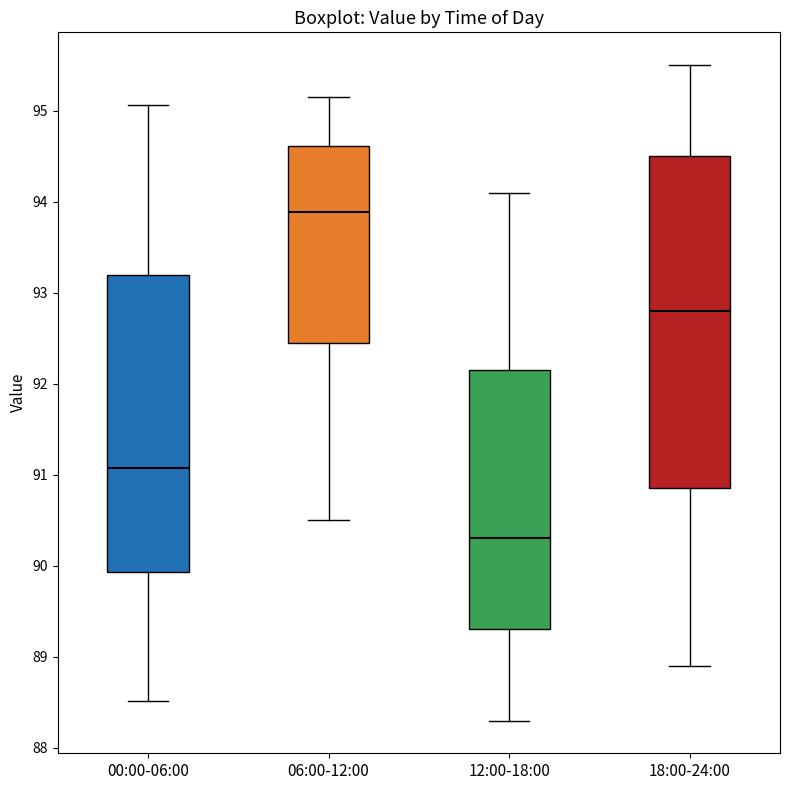

Which box's median line is the highest?

06:00-12:00